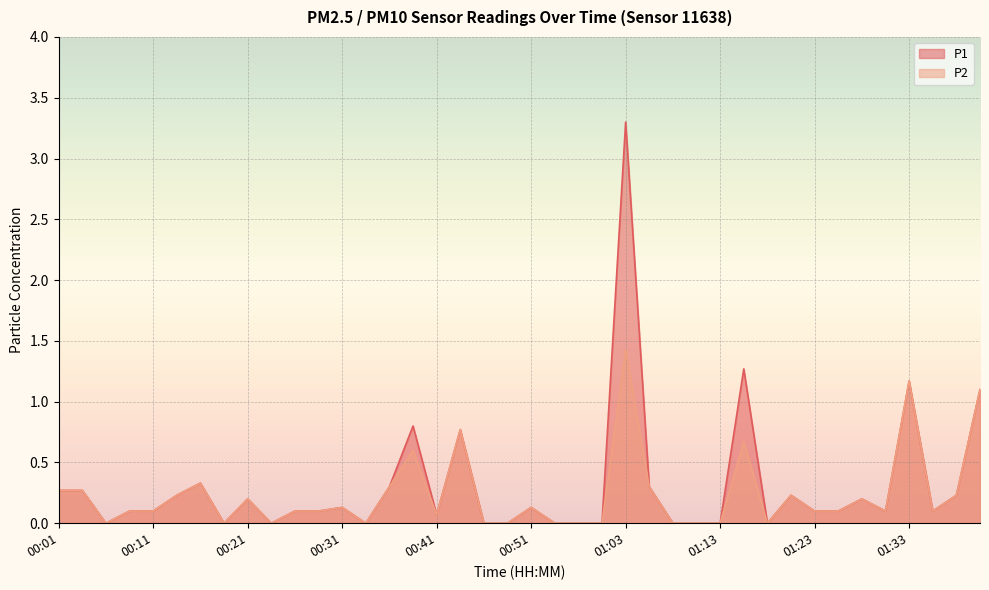

Count the number of data series in this chart.

2